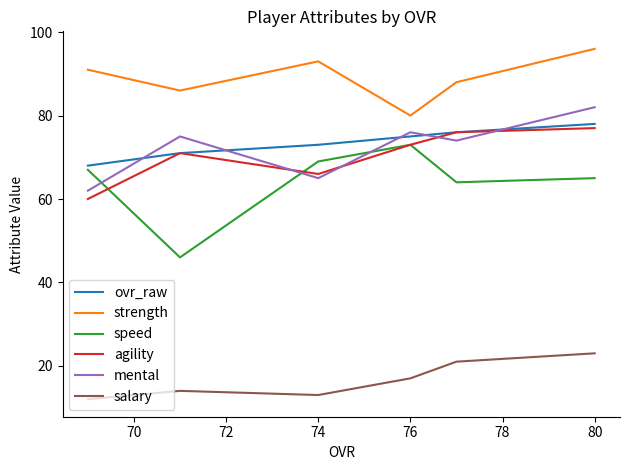

What are all the series names shown in the legend?

ovr_raw, strength, speed, agility, mental, salary